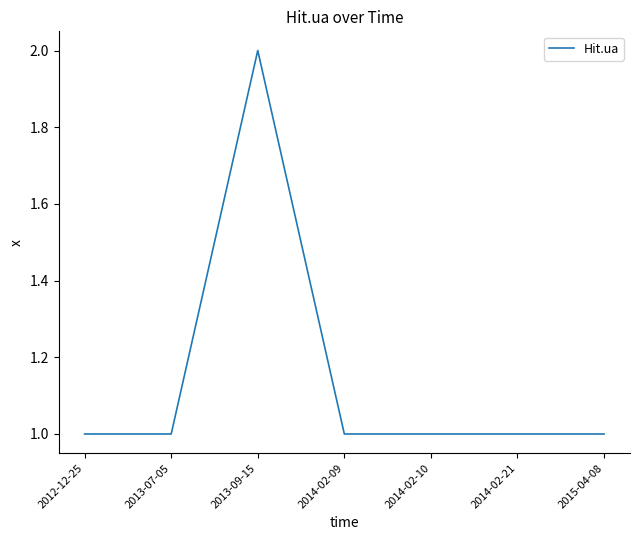

Reading right to left, extract all data points from this chart.

1	1	1	1	2	1	1